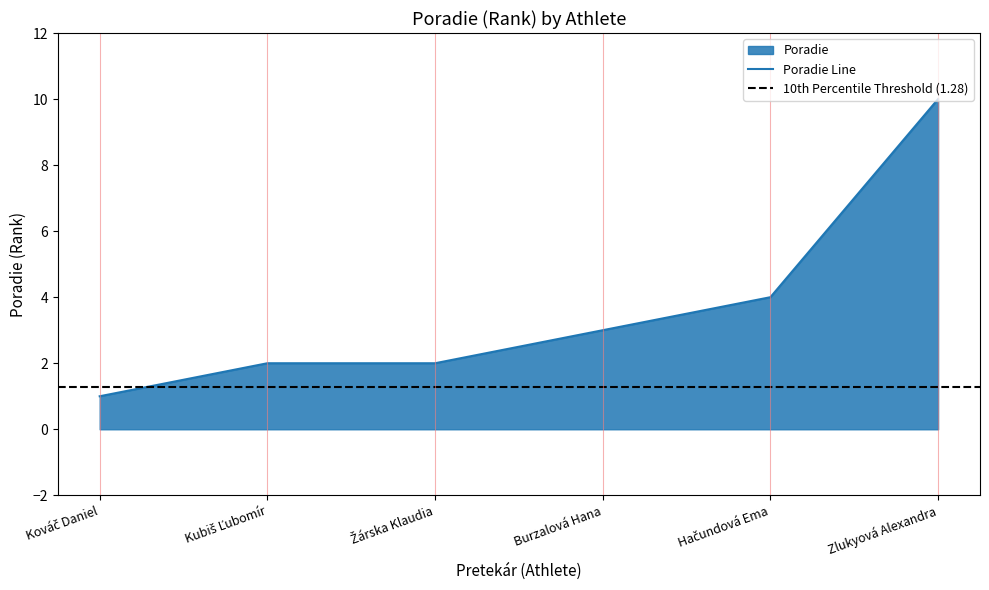

What is the label of the 1st point from the right?

Zlukyová Alexandra